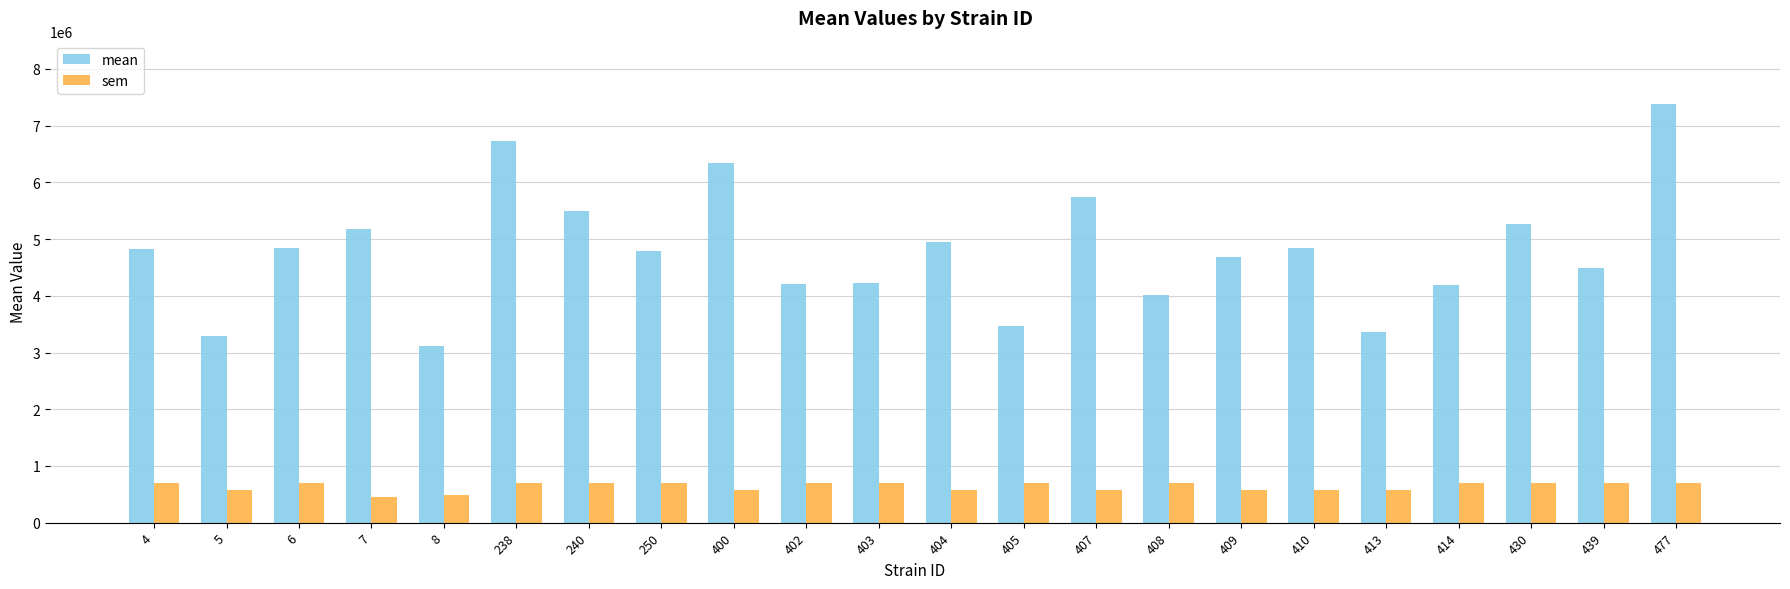

True or false: mean has a value of 6345105.0 at 400.

True